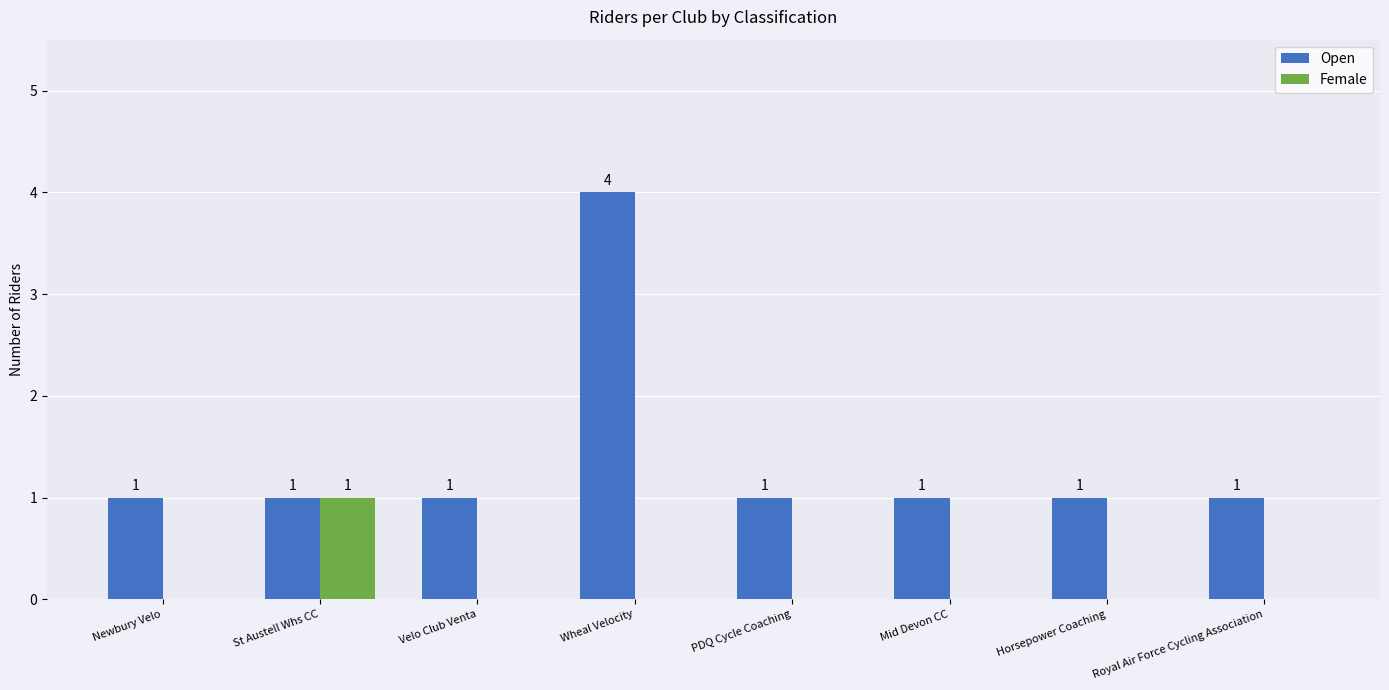

How many data points in Female are above 0?

1